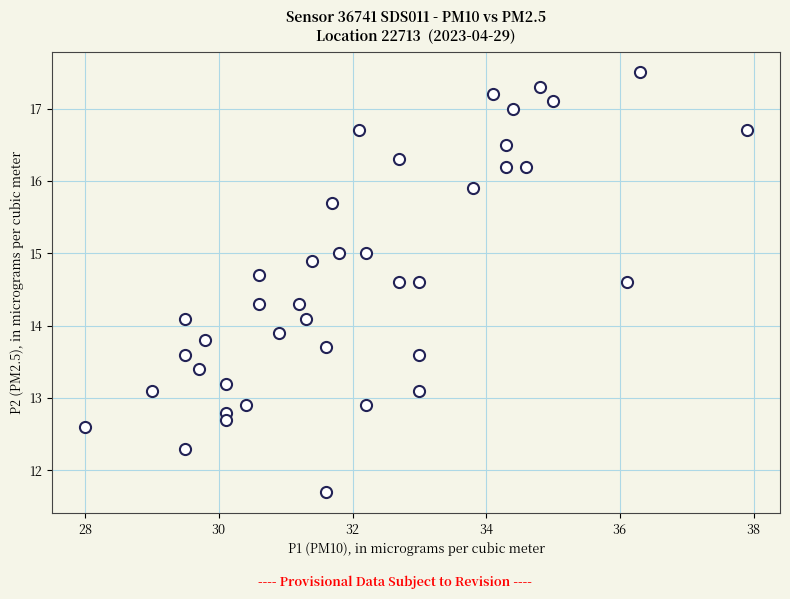

What is the range of X values (max minus min)?

9.9